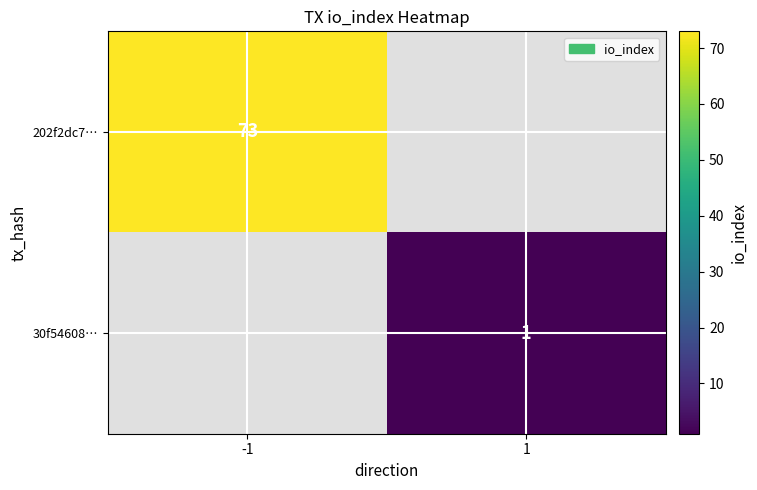

True or false: 202f2dc7… has a value of 73 at -1.

True